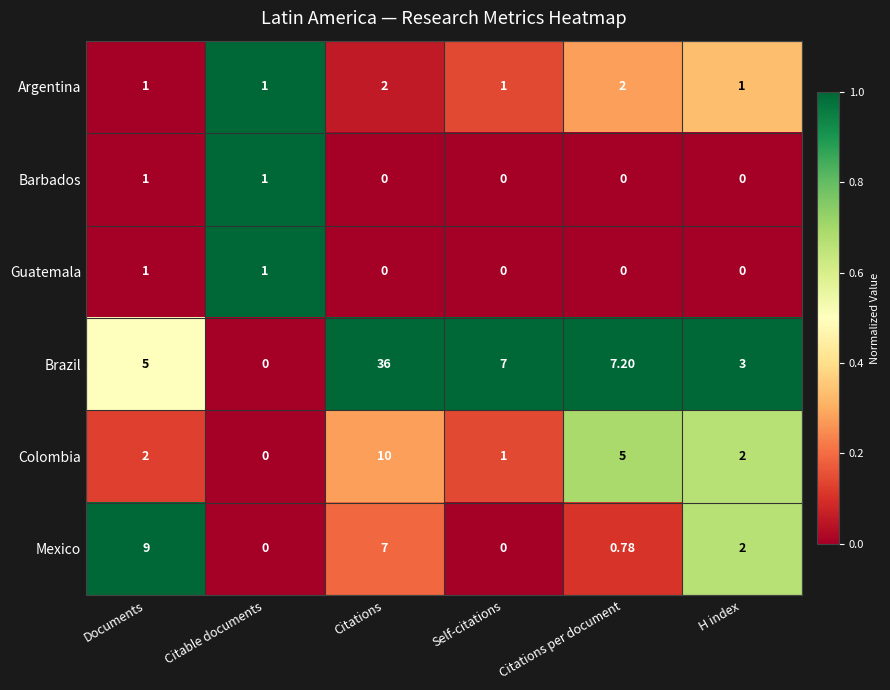

Which label corresponds to the largest value in the chart?

Citations